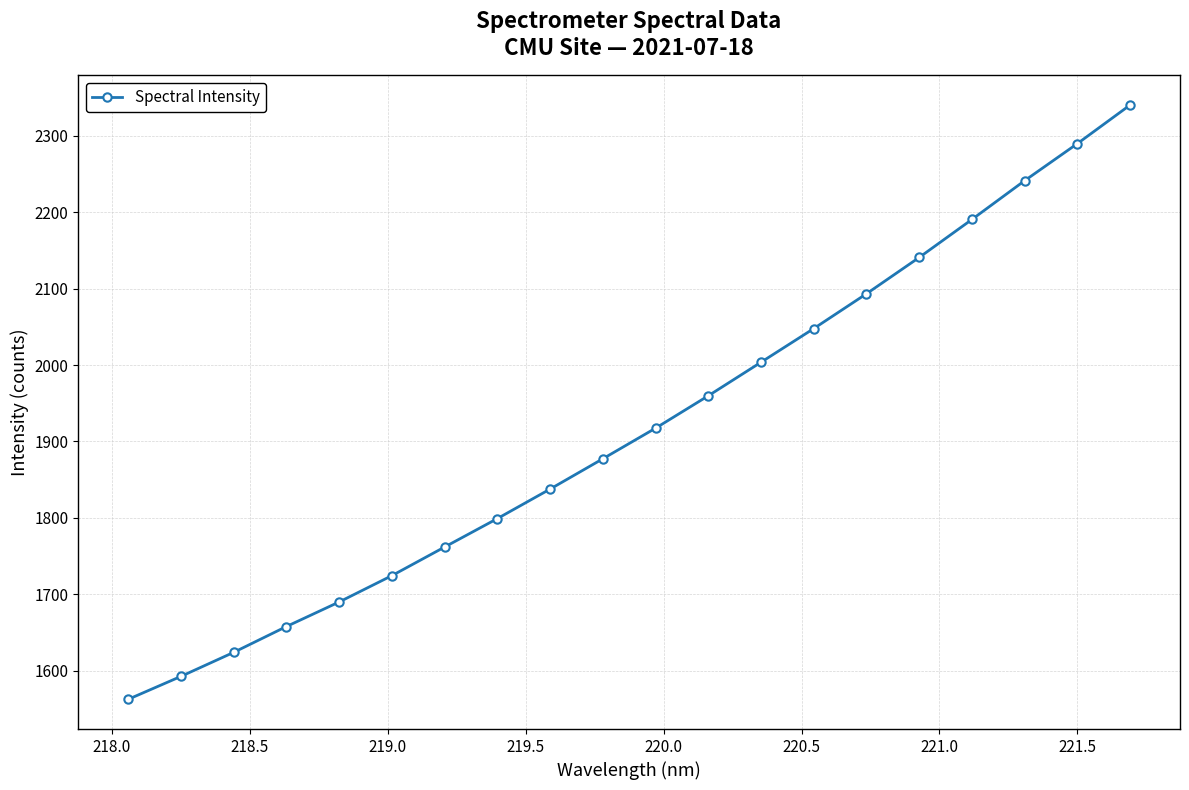

What is the value of the 8th point from the left?

1799.1